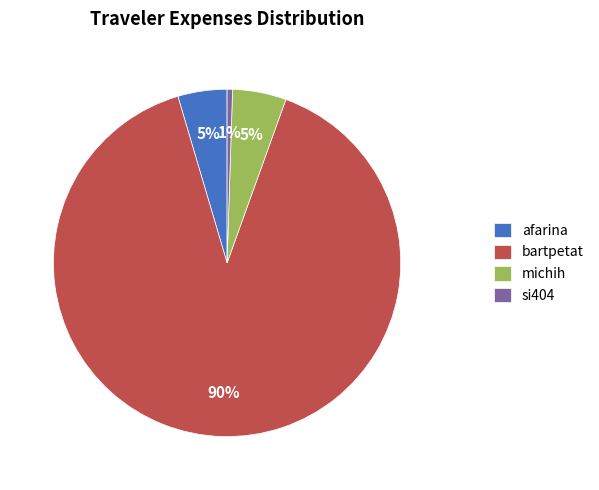

To the nearest percent, what portion does si404 represent?

1%